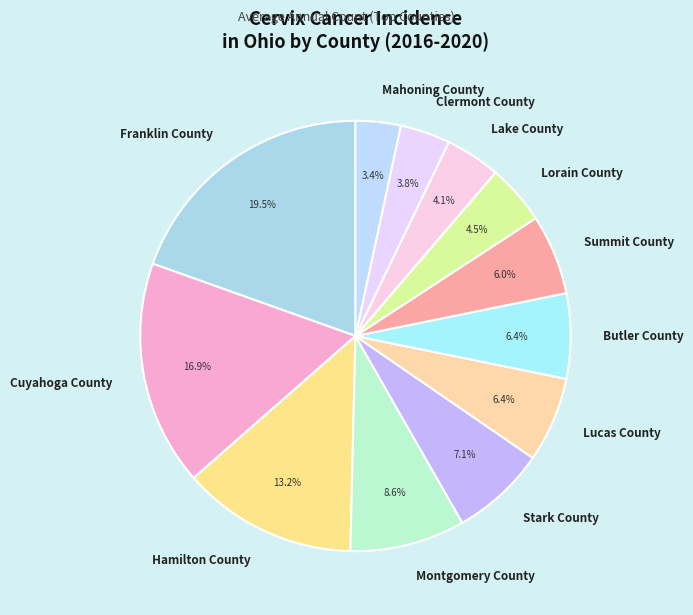

Does Stark County account for over 50% of the chart?

No